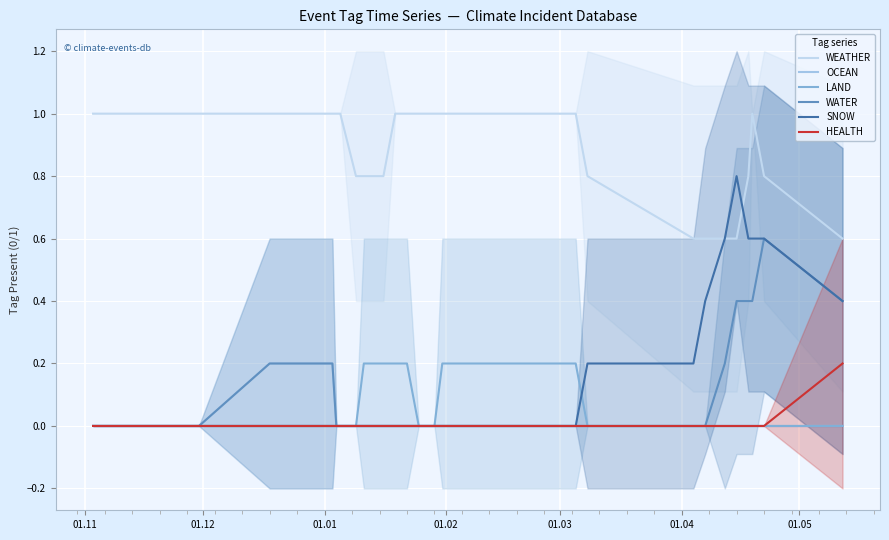

At how many categories does at least one series exceed 0?

40